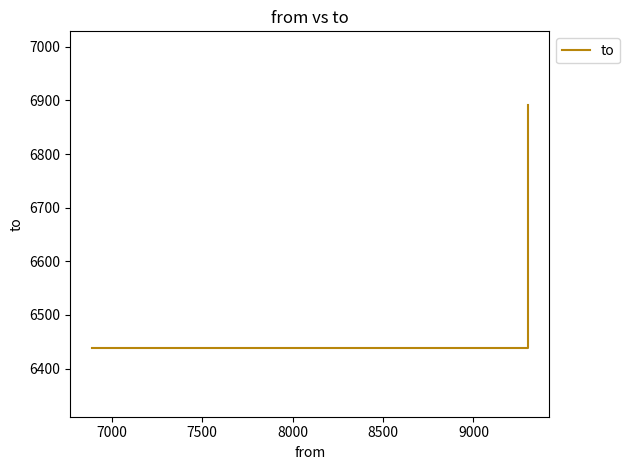

What is the difference between the maximum and minimum values?

452